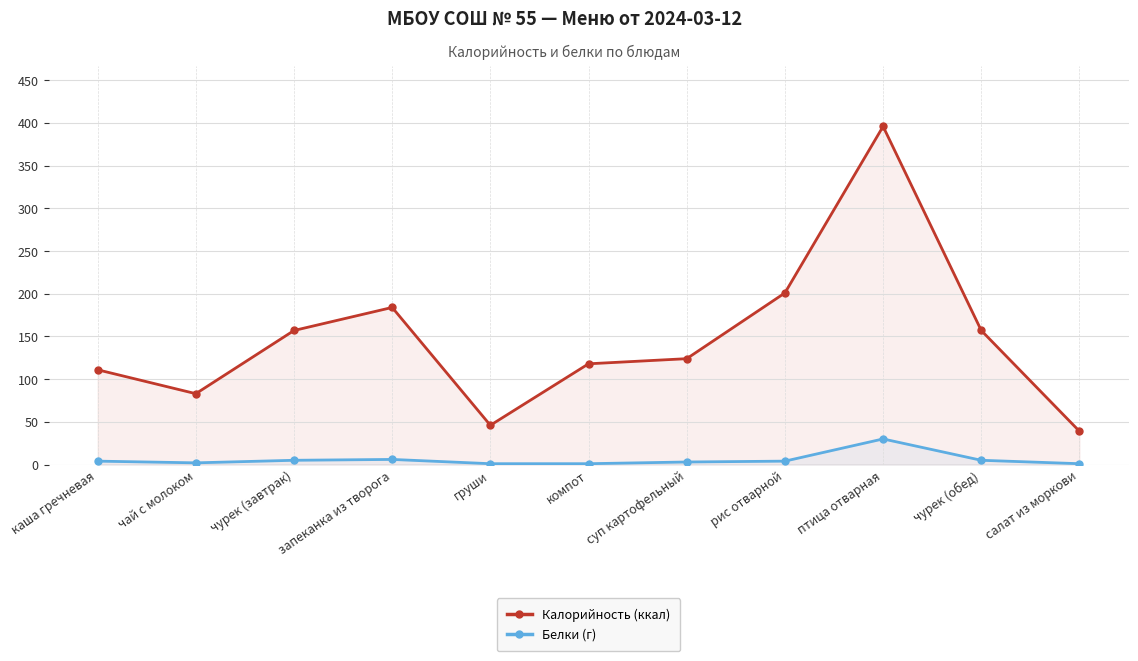

What is the maximum value for Белки (г)?

30